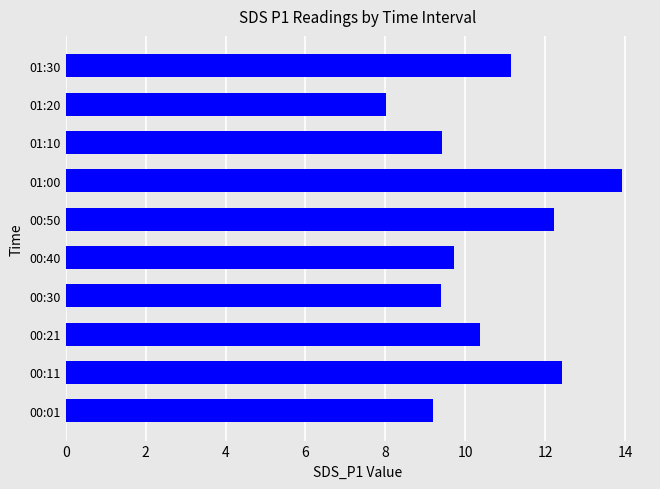

What is the difference between the maximum and second lowest values?

4.7